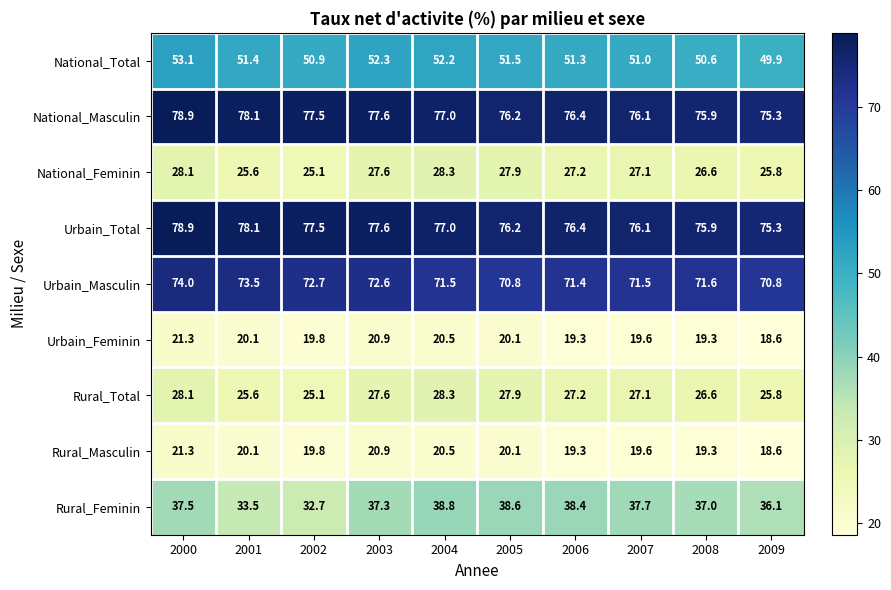

At how many categories does at least one series exceed 19?

10